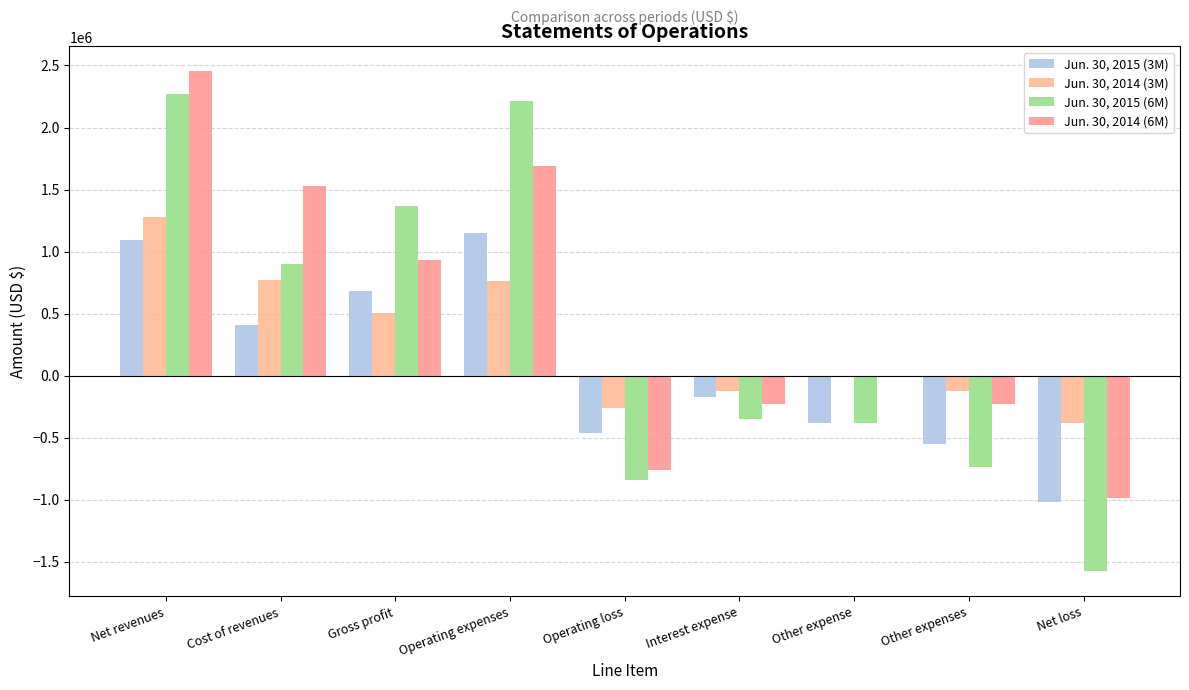

Which label corresponds to the smallest value in the chart?

Net loss